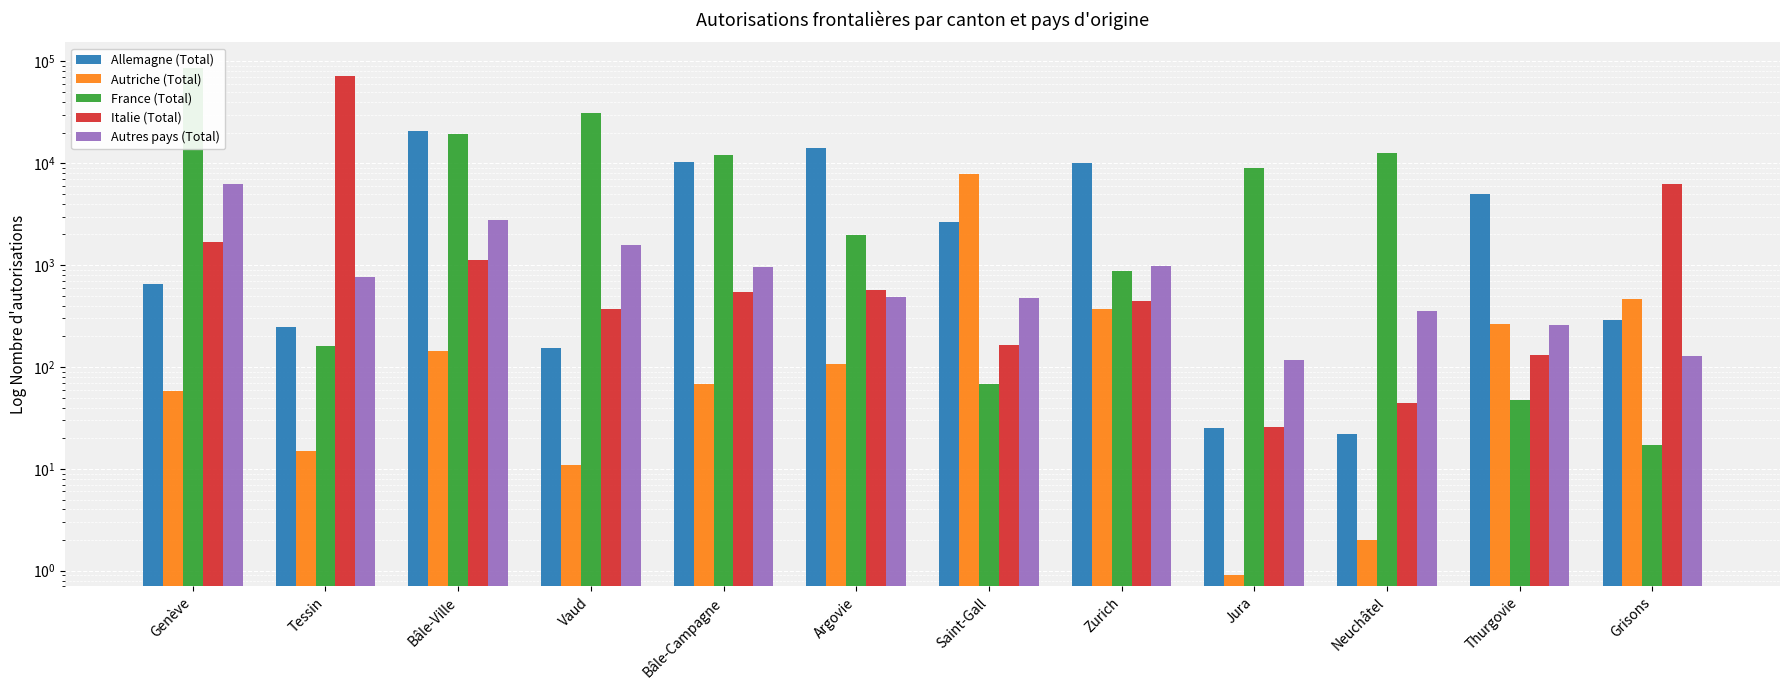

Reading right to left, extract all data points from this chart.

Allemagne (Total): 292.0	5025.0	22.0	25.0	9976.0	2656.0	14047.0	10310.0	152.0	20850.0	247.0	657.0
Autriche (Total): 470.0	264.0	2.0	0.9	375.0	7809.0	107.0	68.0	11.0	143.0	15.0	58.0
France (Total): 17.0	47.0	12749.0	8954.0	876.0	68.0	1997.0	11979.0	31206.0	19567.0	159.0	86796.0
Italie (Total): 6220.0	132.0	44.0	26.0	441.0	165.0	569.0	544.0	371.0	1129.0	71999.0	1698.0
Autres pays (Total): 129.0	257.0	351.0	117.0	977.0	479.0	491.0	955.0	1569.0	2806.0	766.0	6282.0